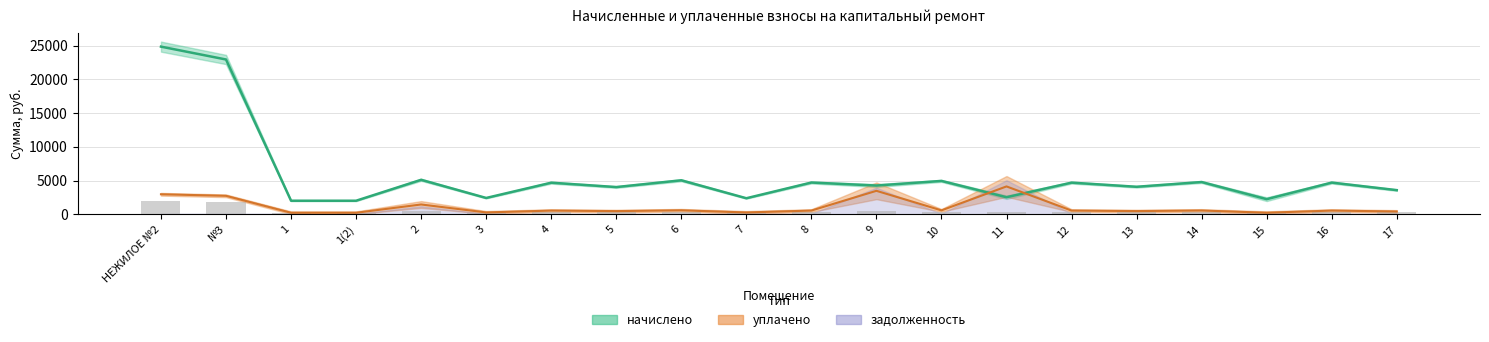

Between 1 and 16, which series saw the biggest shift?

начислено